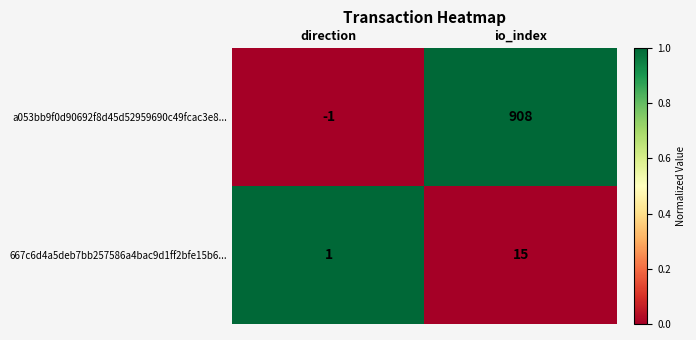

How many data points does each series have?

2